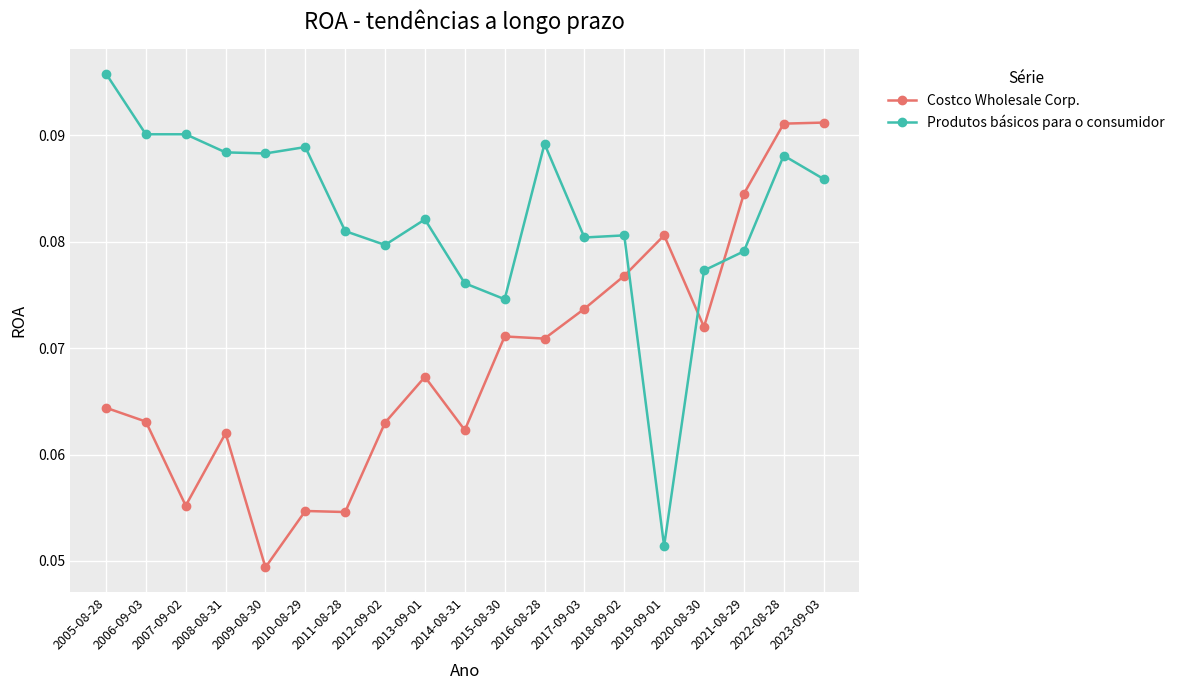

After their last crossing, which series has the higher values: Produtos básicos para o consumidor or Costco Wholesale Corp.?

Costco Wholesale Corp.